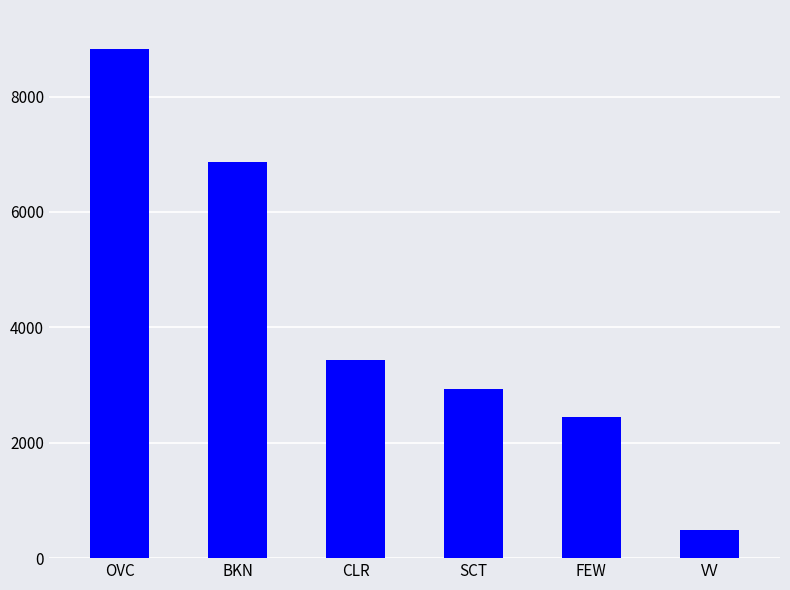

Rank the categories by value from highest to lowest.

OVC, BKN, CLR, SCT, FEW, VV